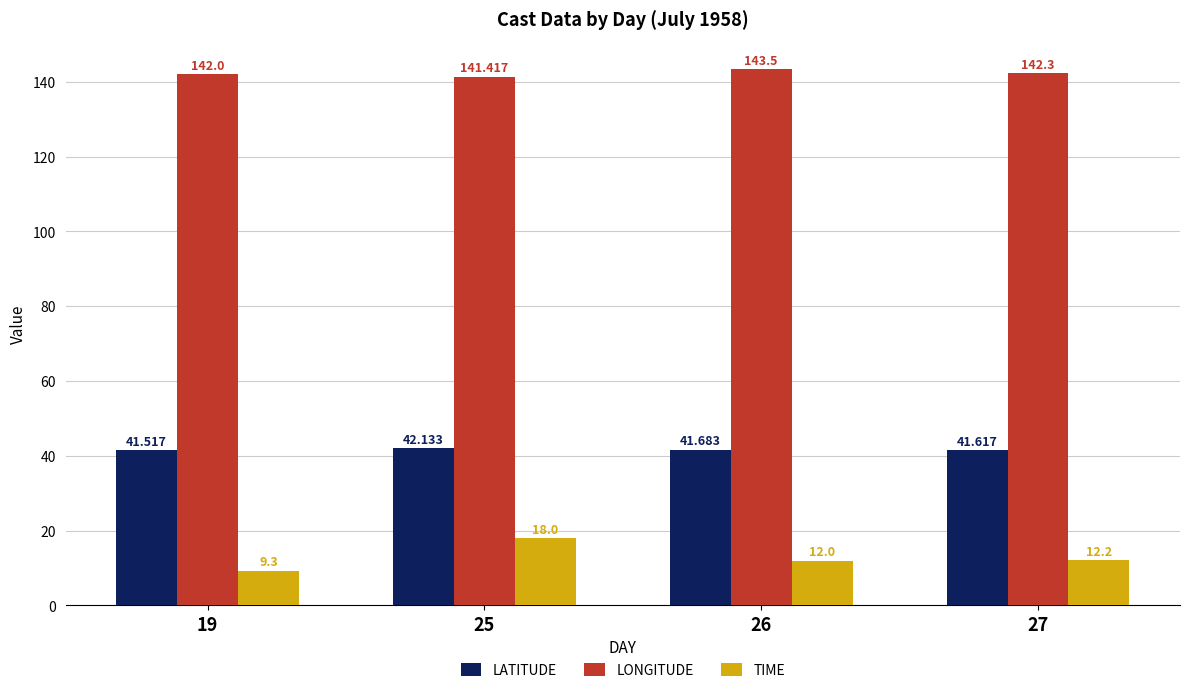

What is the difference between the highest and lowest values at 25?

123.4